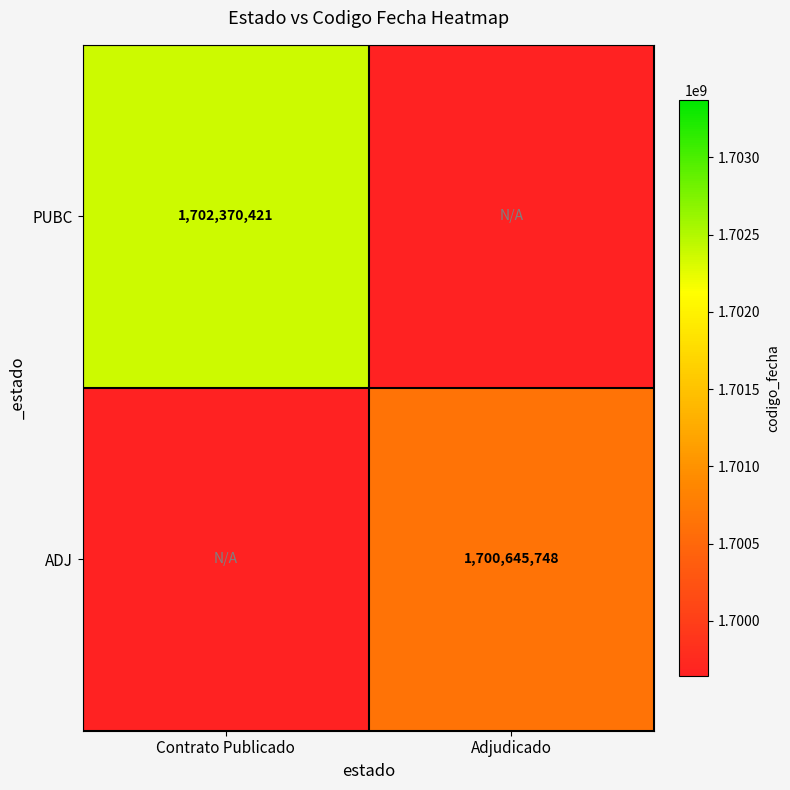

The value of ADJ at Adjudicado is 1700645748. True or false?

True